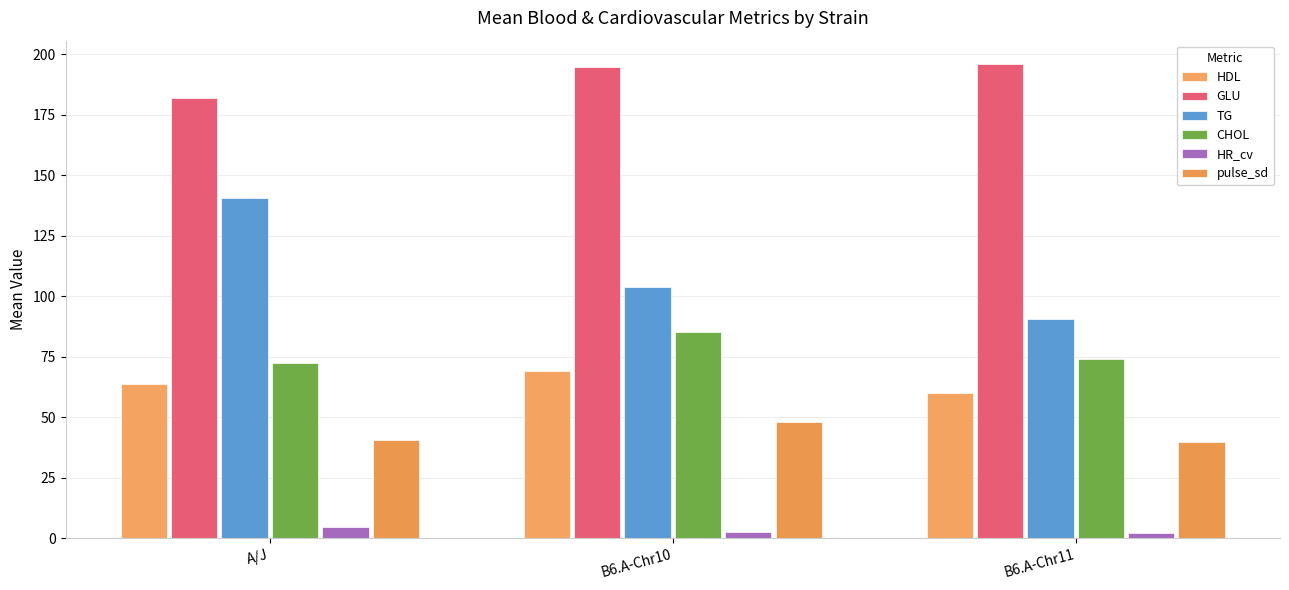

How many distinct data groups are displayed?

6